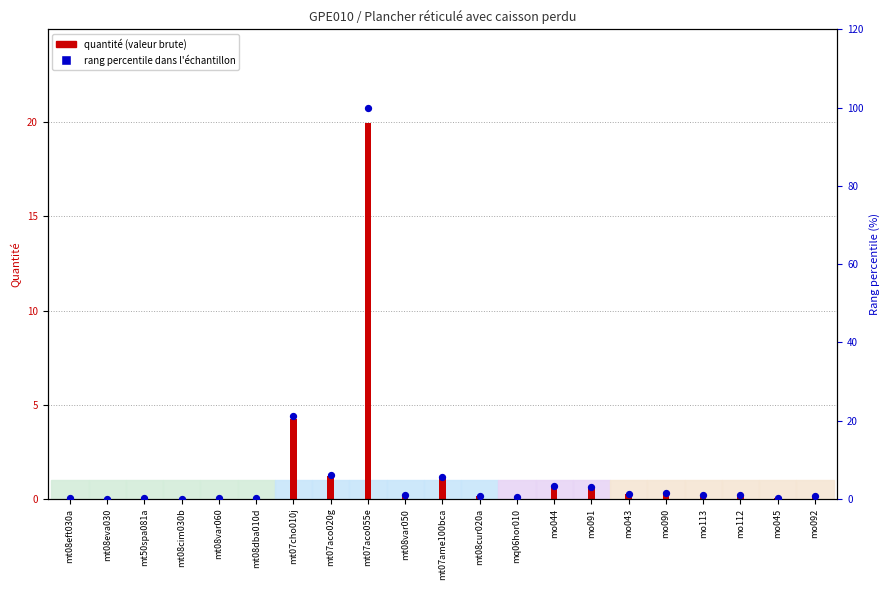

Which series reaches the minimum Y coordinate?

quantité (valeur brute)